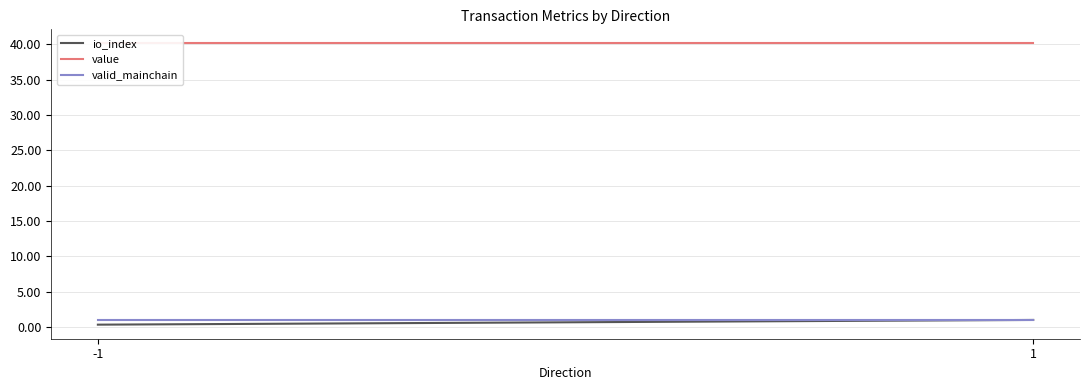

Read the value value at 1.

40.2